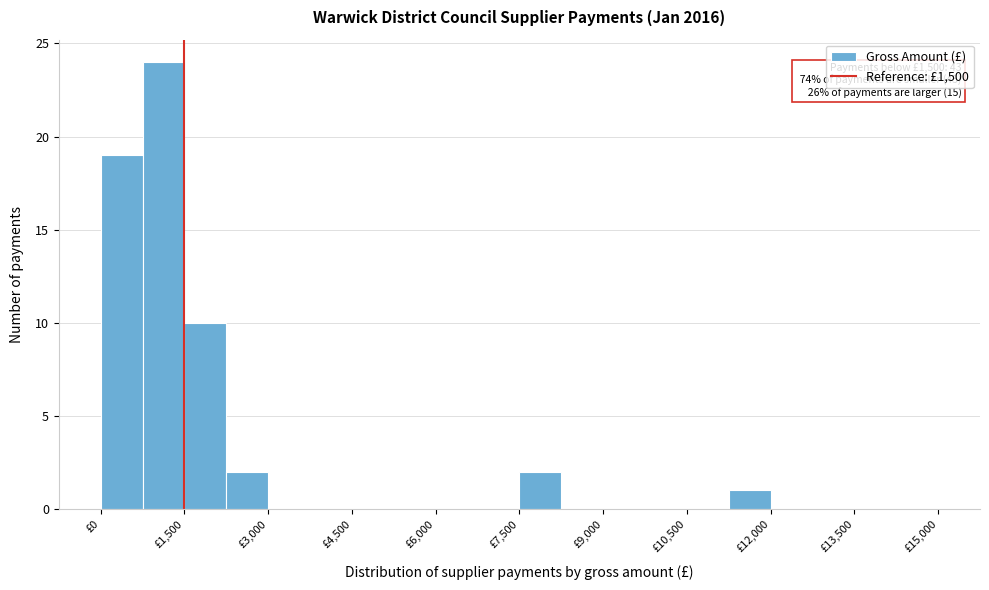

Around what value on the x-axis is the tallest bar? Give the approximate position of its centre, as read against the axis.

1200